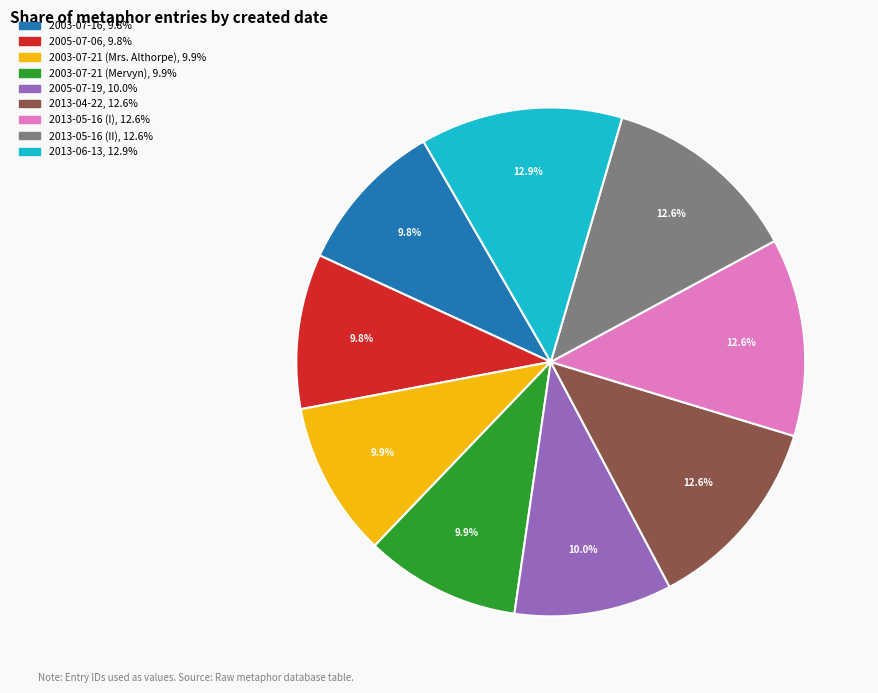

How much of the chart is everything except 2005-07-19?

90.0%